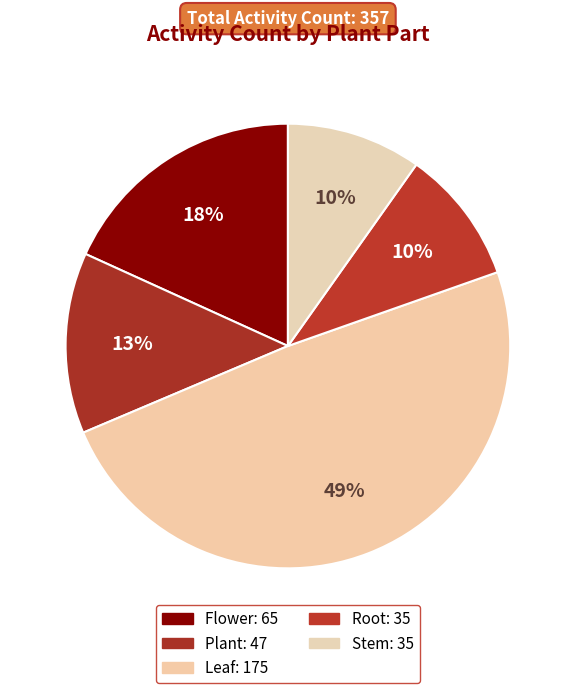

How many segments does this pie chart have?

5